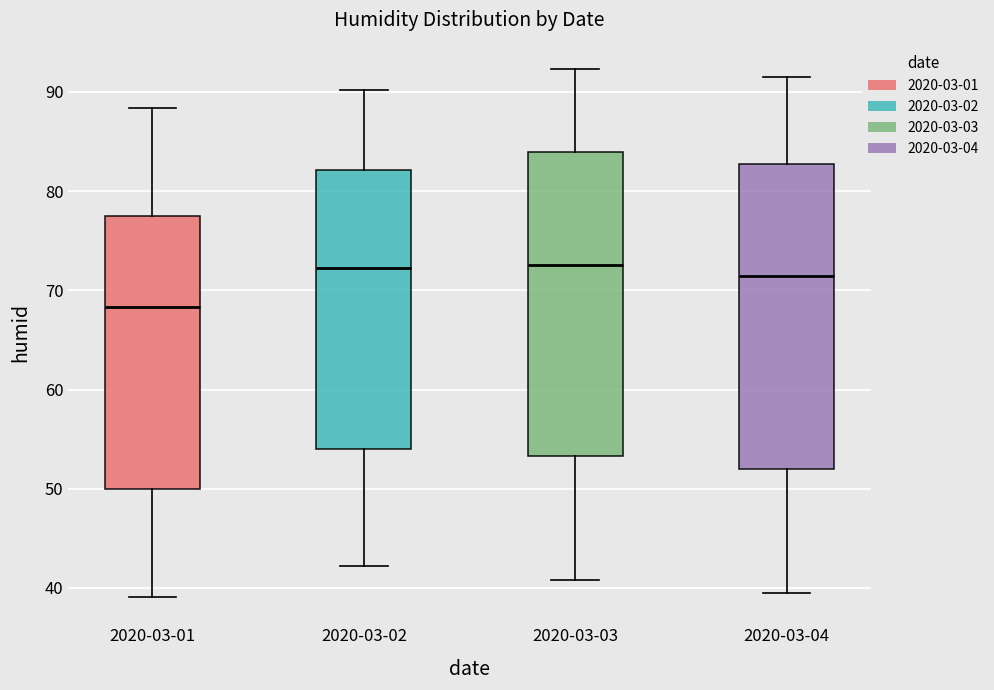

Reading left to right, read every box against the y-axis: the position of its median line, the range the box covers, and the ends of its whiskers. The values are not printed on the chart, so give them approximately, as read against the axis.

2020-03-01: median 68, box 50 to 78, whiskers 39 to 88
2020-03-02: median 72, box 54 to 82, whiskers 42 to 90
2020-03-03: median 73, box 53 to 84, whiskers 41 to 92
2020-03-04: median 71, box 52 to 83, whiskers 40 to 92